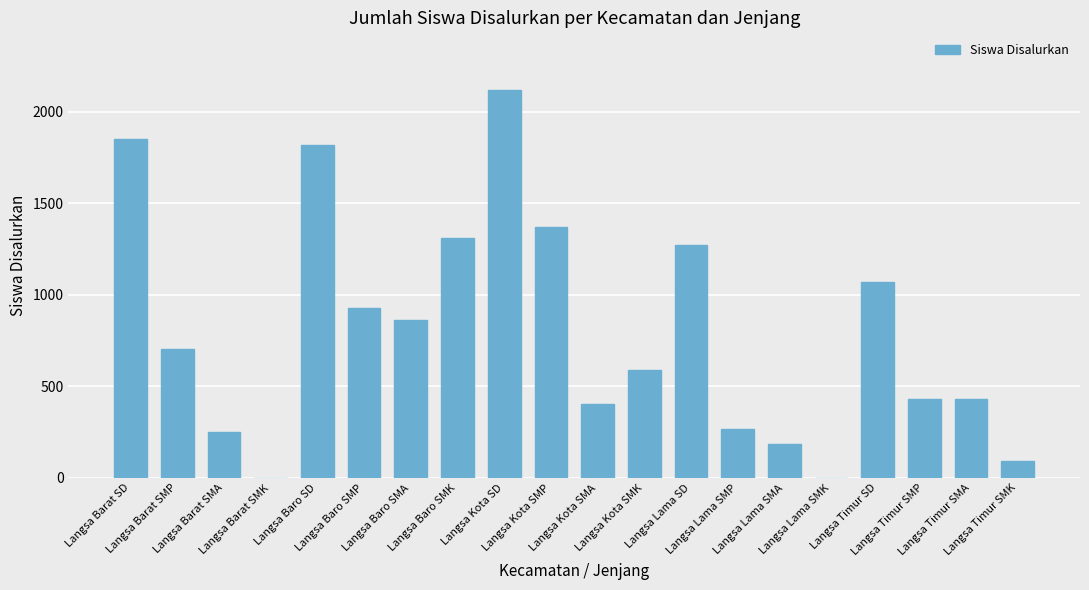

Count the number of data series in this chart.

1